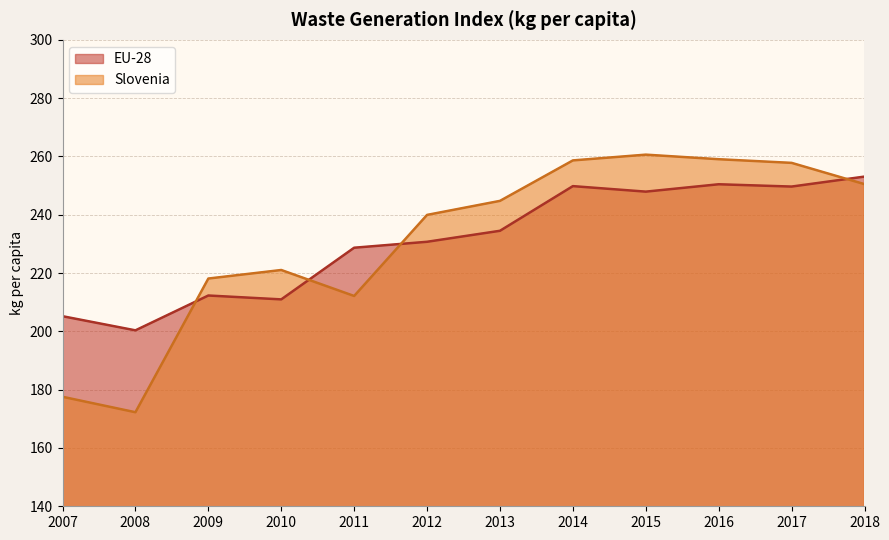

How many interior local valleys does the EU-28 series have?

4